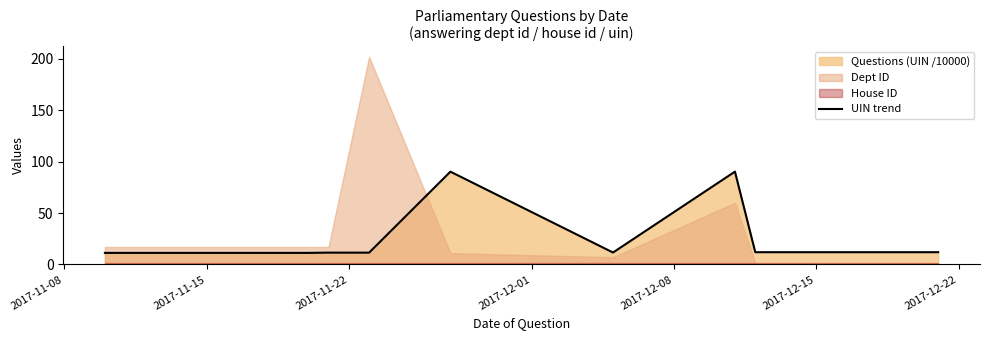

What is the highest value of the UIN trend series?

90.3